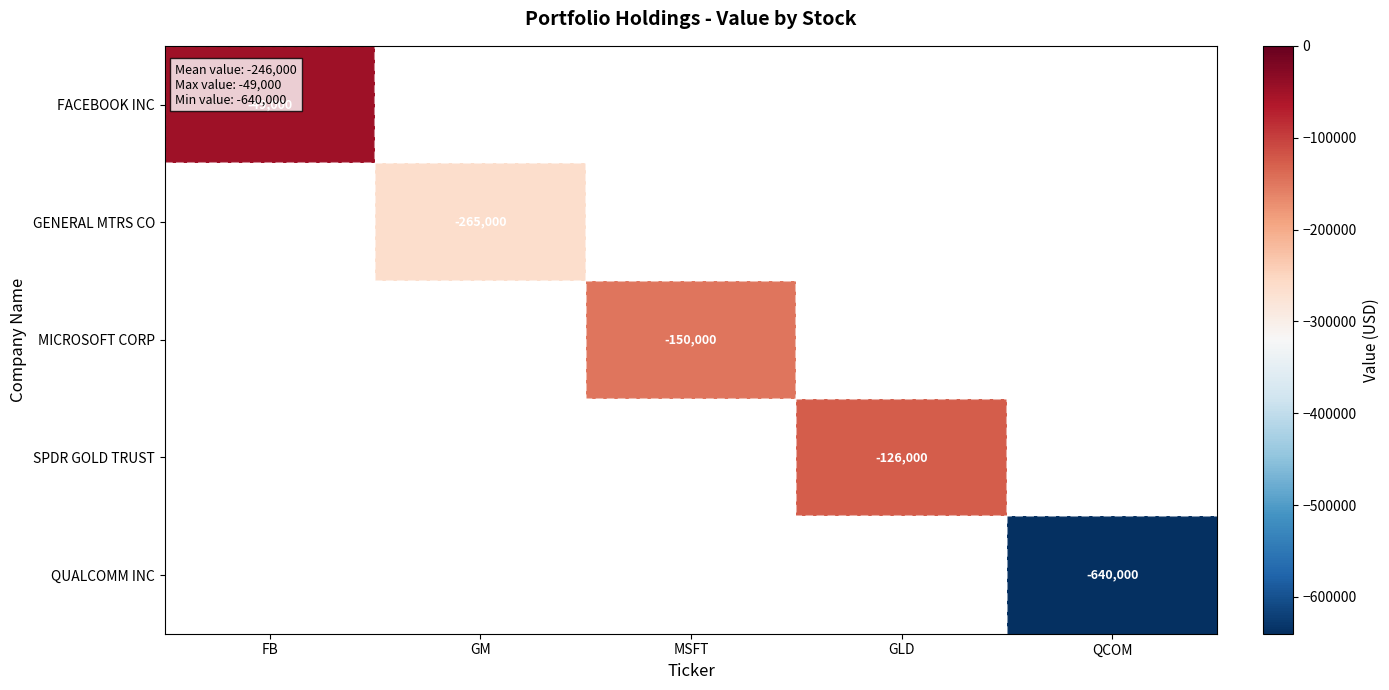

True or false: GENERAL MTRS CO has a value of -98758 at GM.

False